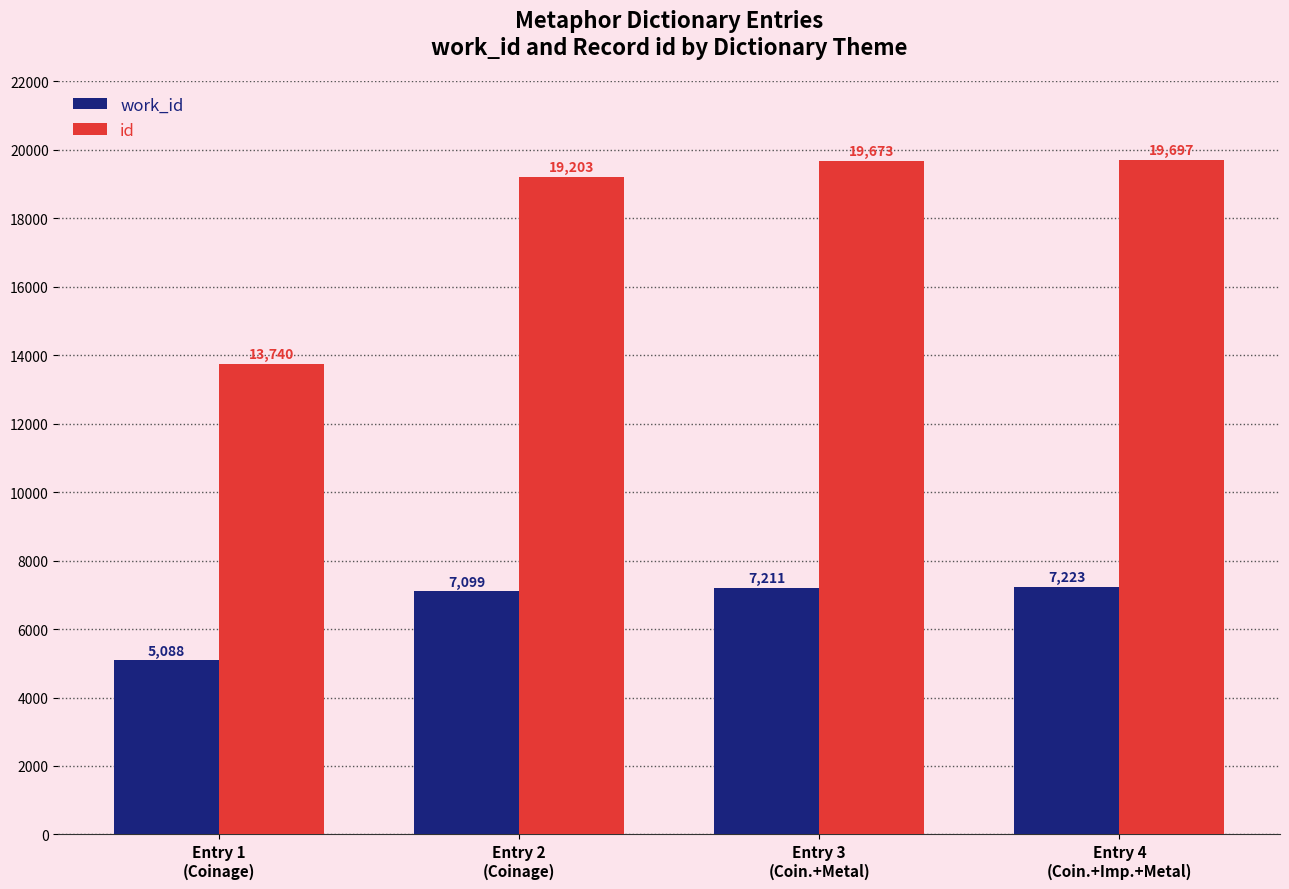

Which series has the largest total across all categories?

id